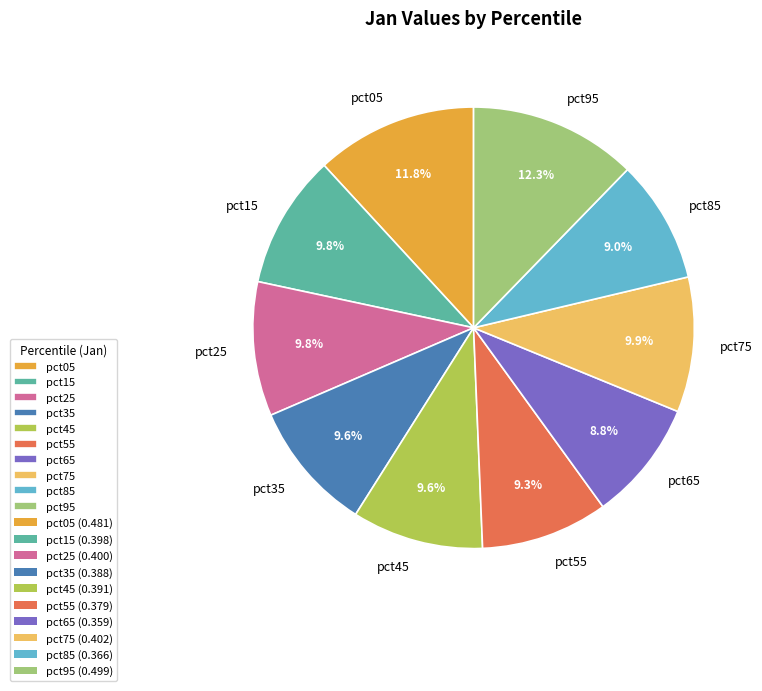

How many segments does this pie chart have?

10